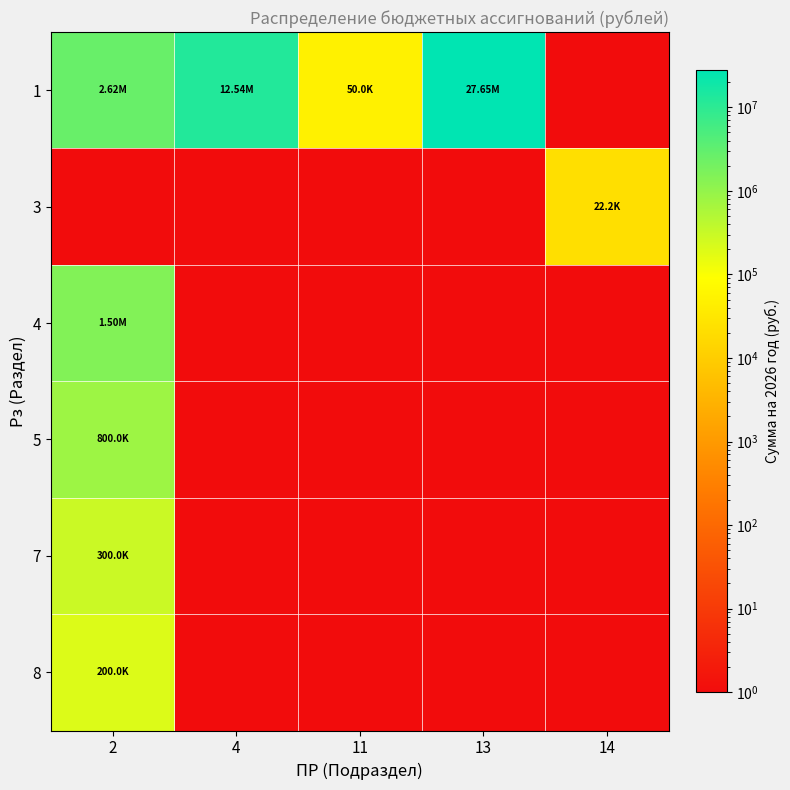

At how many categories does at least one series exceed 22900458?

1